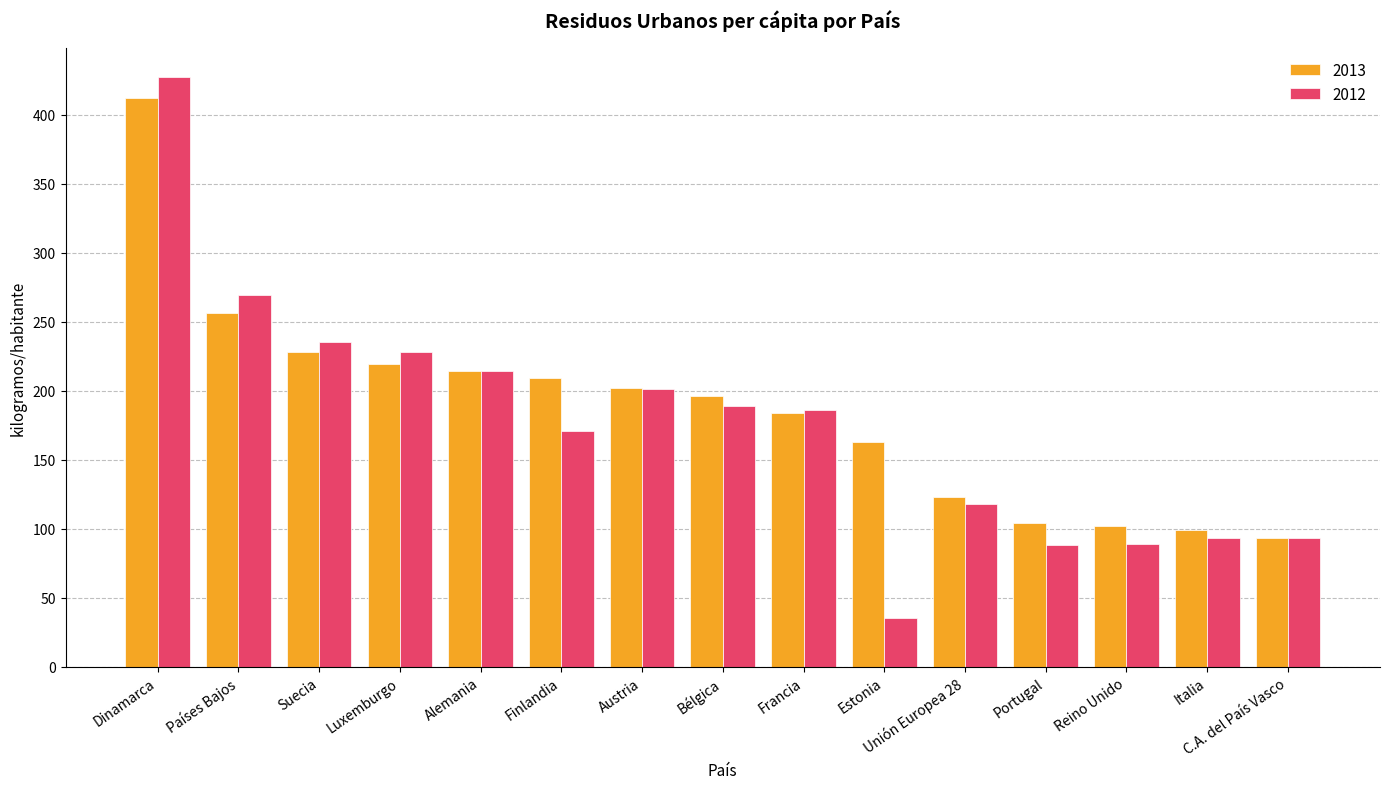

What is the value of the 2012 bar at the 2nd from the left?

269